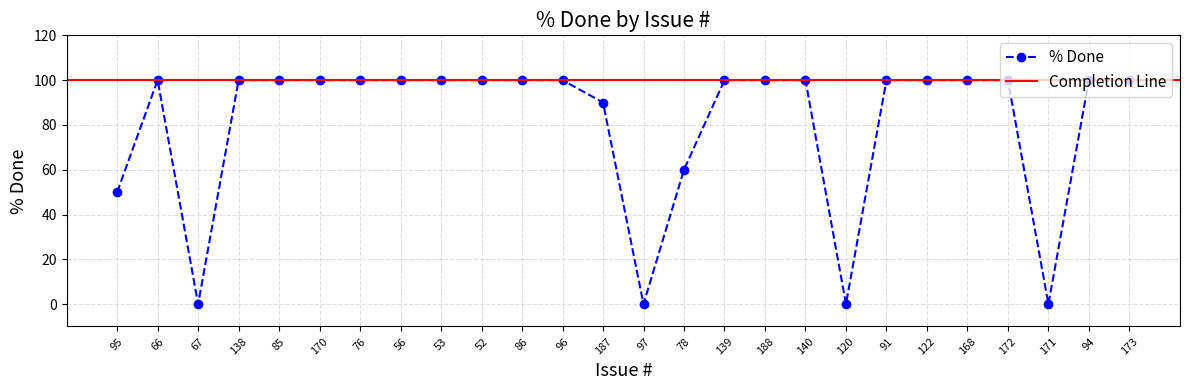

What position from the left is 91?

20